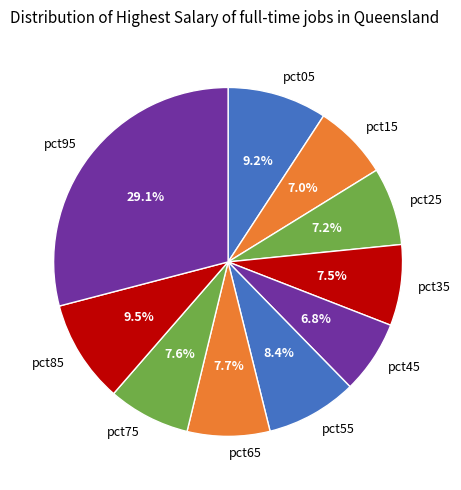

What is the largest slice in the pie chart?

pct95